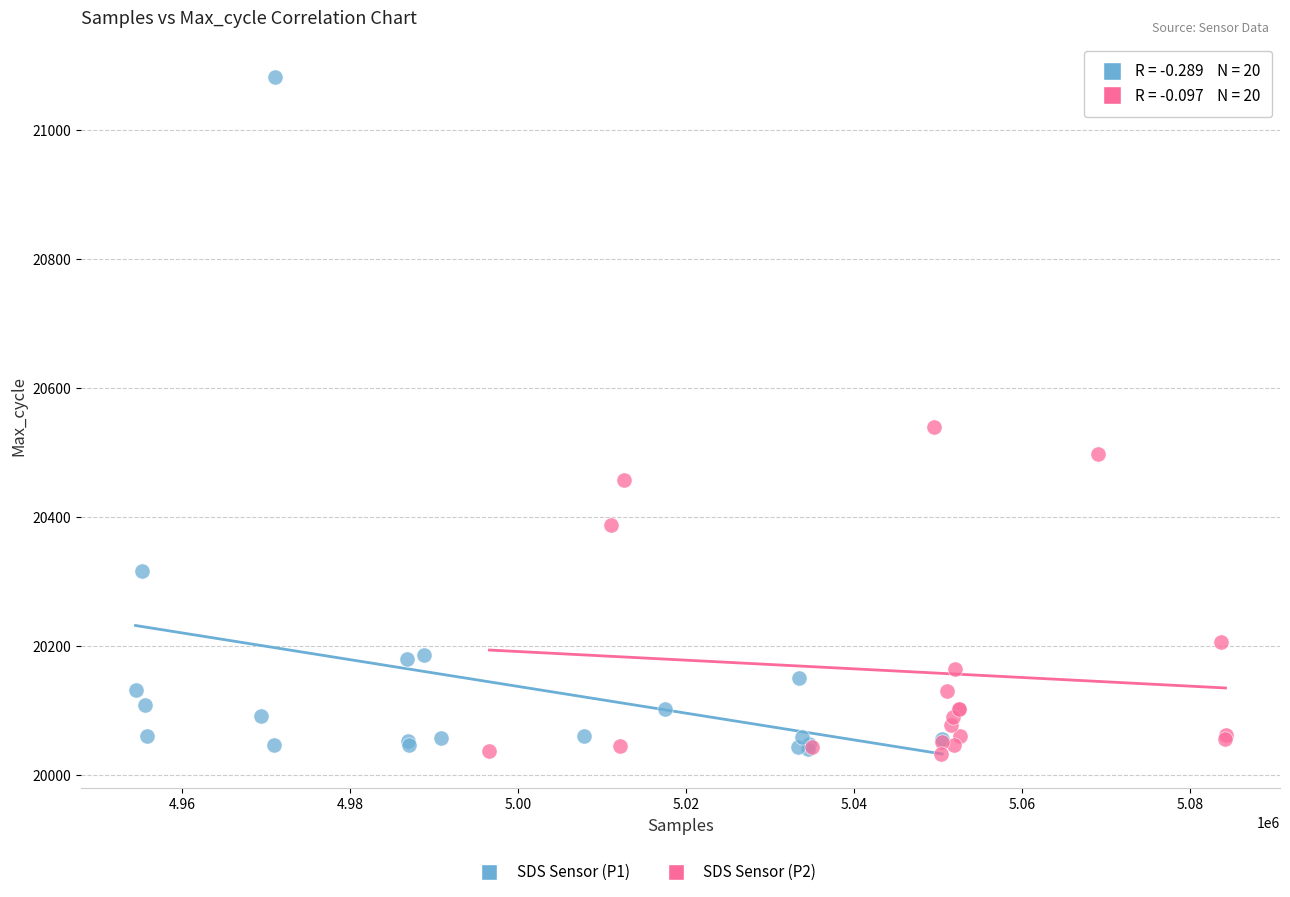

Which series has the widest spread of Y values?

SDS Sensor (P1)